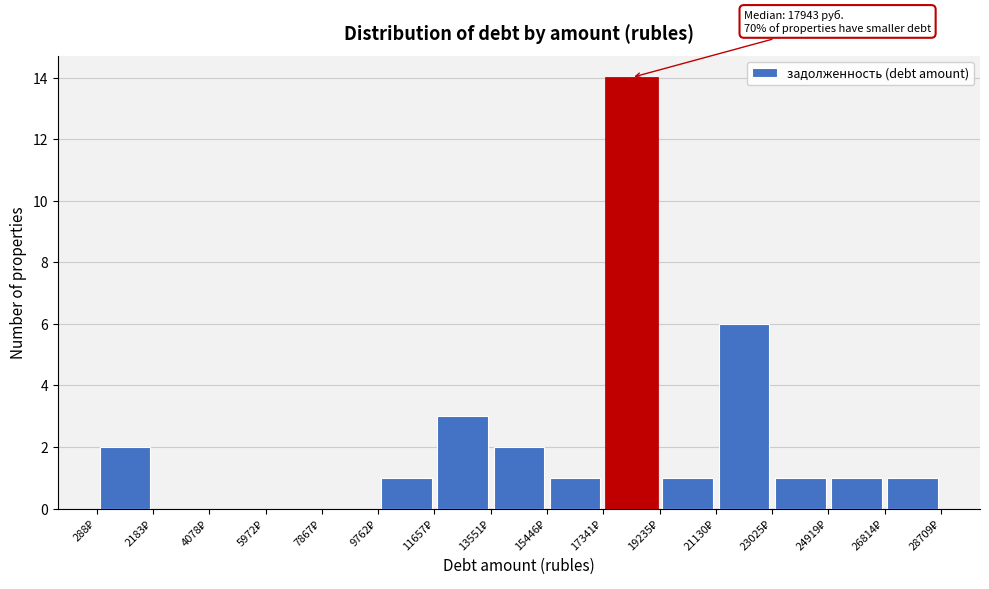

Which range on the x-axis has the tallest bar?

17400 to 19200